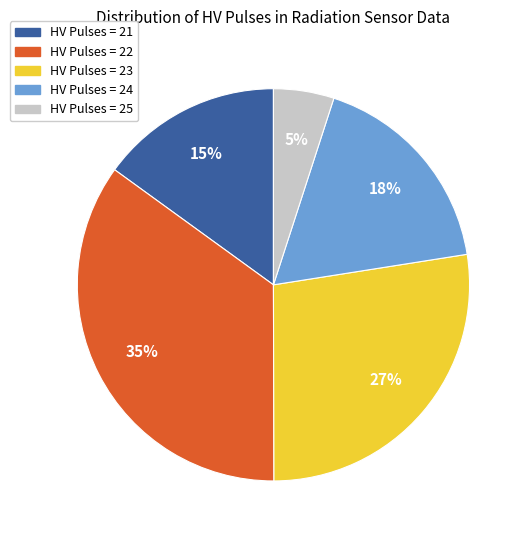

Is there any slice that represents more than half of the pie?

No